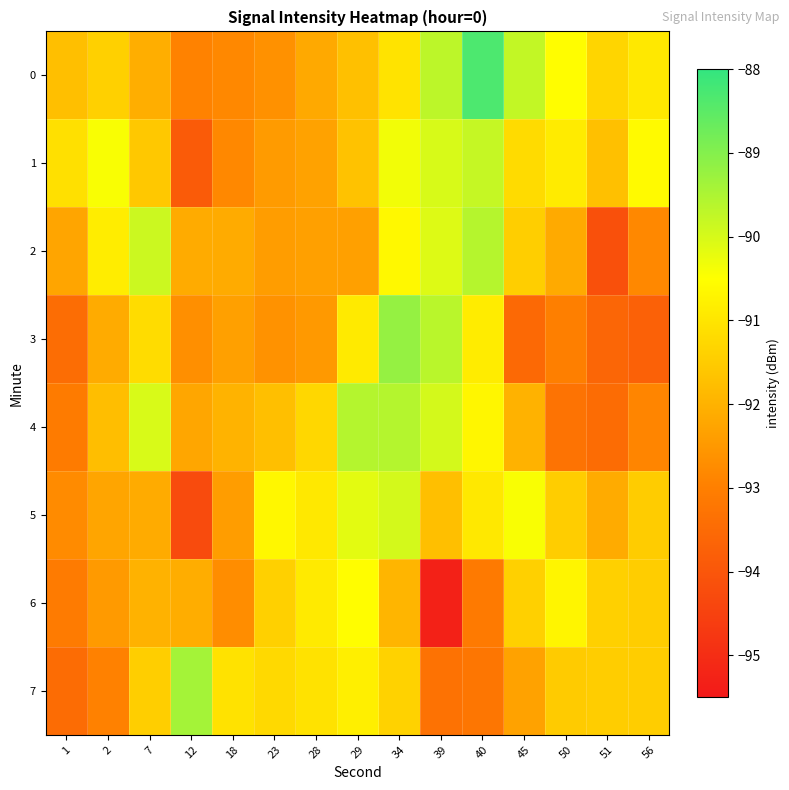

List the series in order of their peak value, lowest first.

row_6, row_5, row_1, row_2, row_4, row_7, row_3, row_0